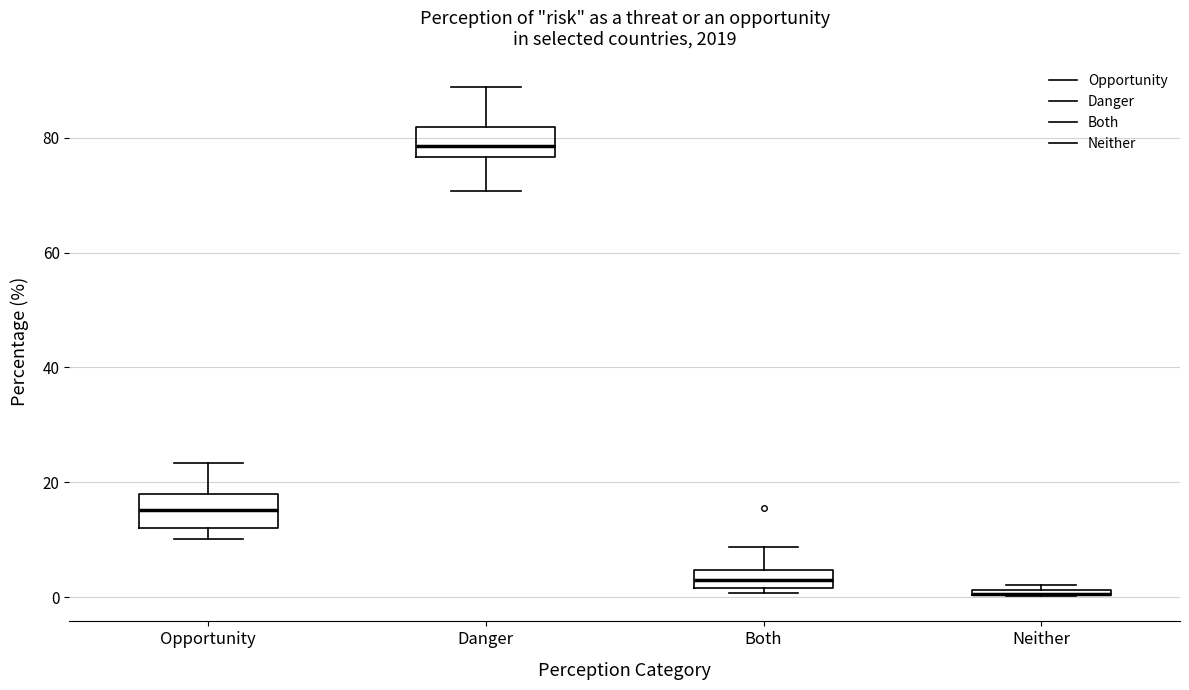

Where is the upper edge of the box for Opportunity on the y-axis? The values are not printed on the chart, so give them approximately, as read against the axis.

18